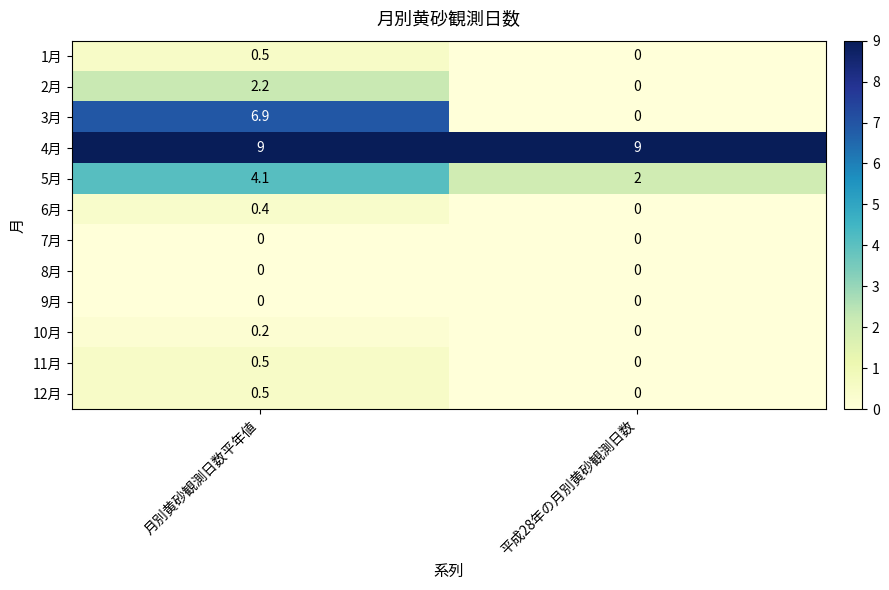

What is the difference between the highest and lowest values at 平成28年の月別黄砂観測日数?

9.0